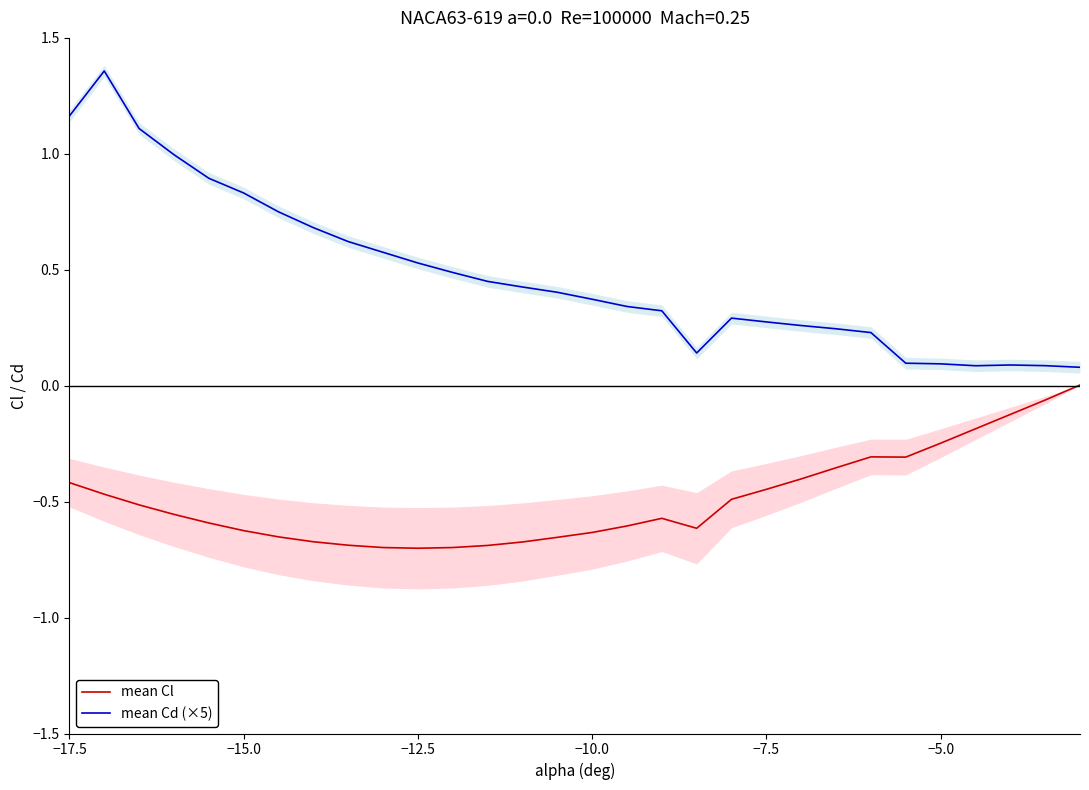

True or false: mean Cd (×5) has a value of 0.1 at −7.5.

False